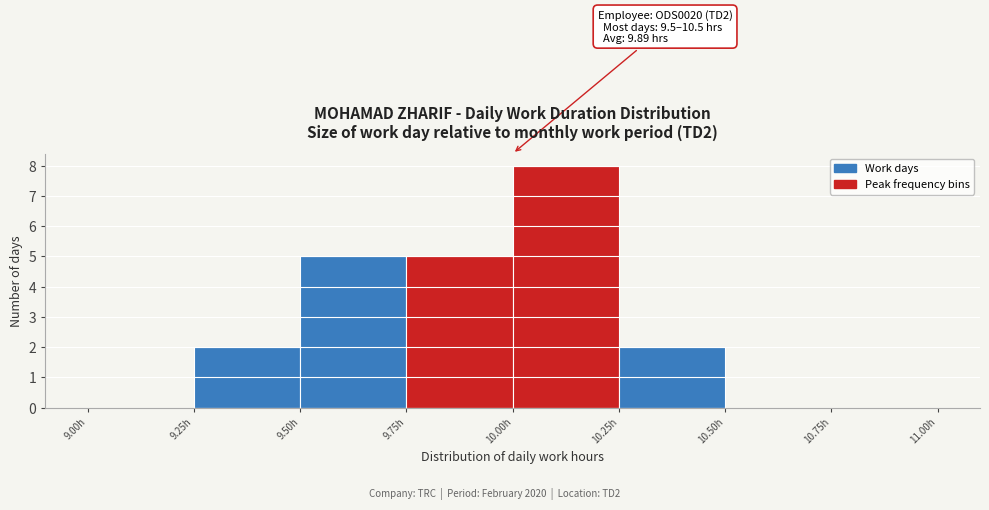

Which range on the x-axis has the tallest bar?

10.00 to 10.25